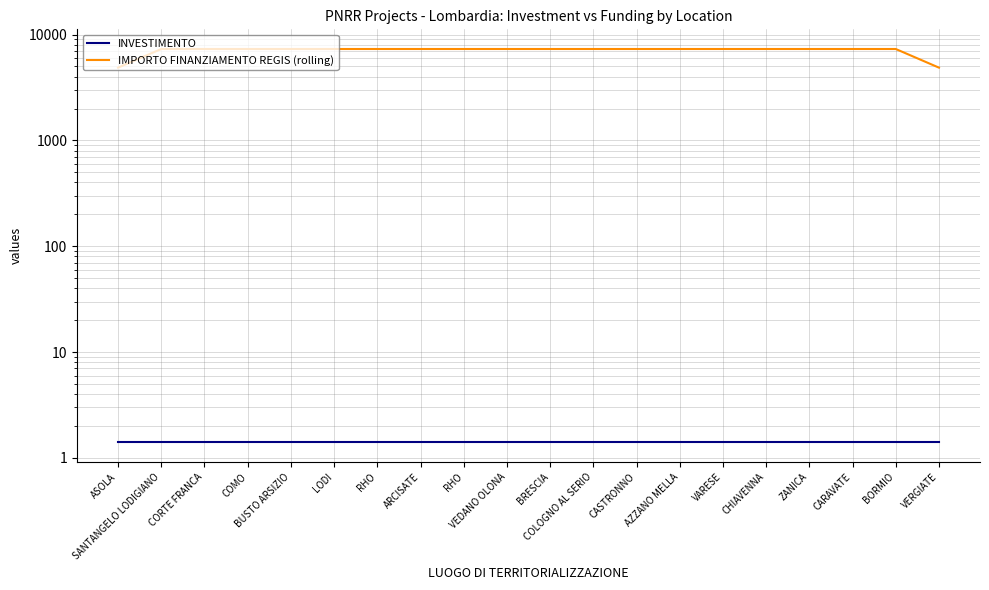

How many series are shown in this chart?

2